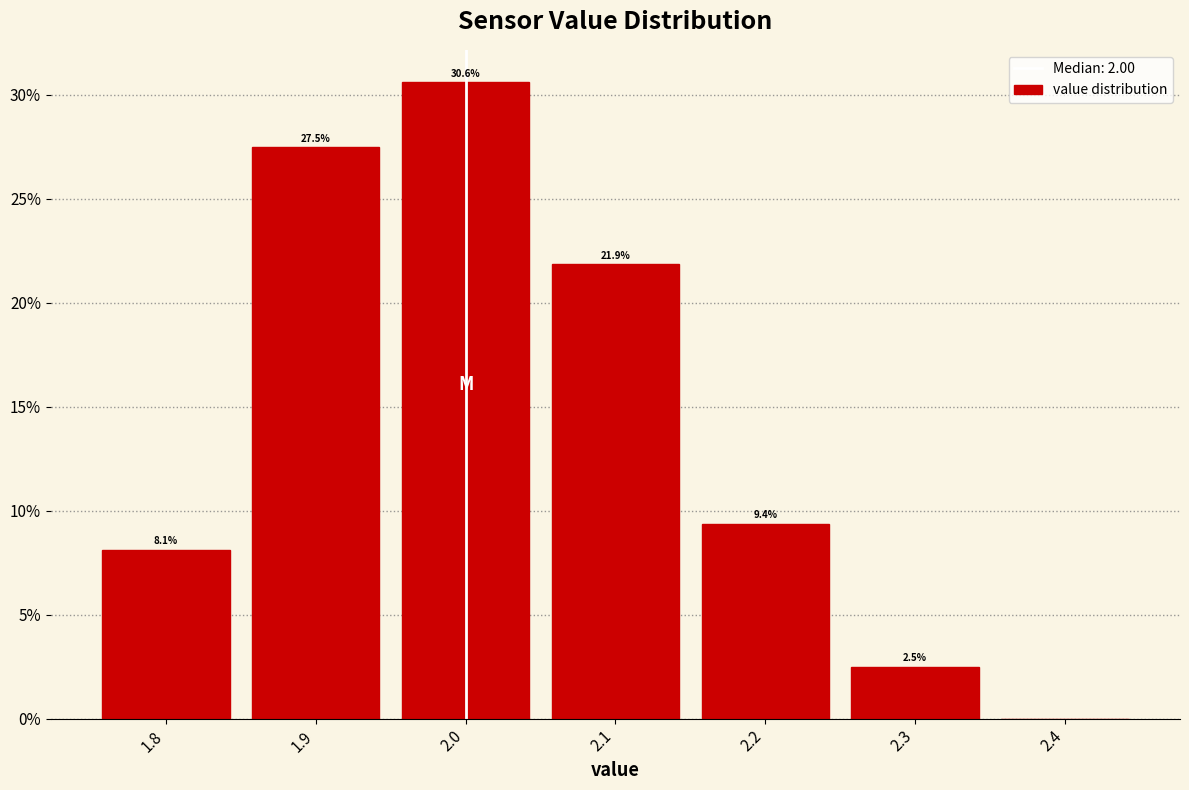

Over which range of the x-axis is the bar tallest?

1.95 to 2.05